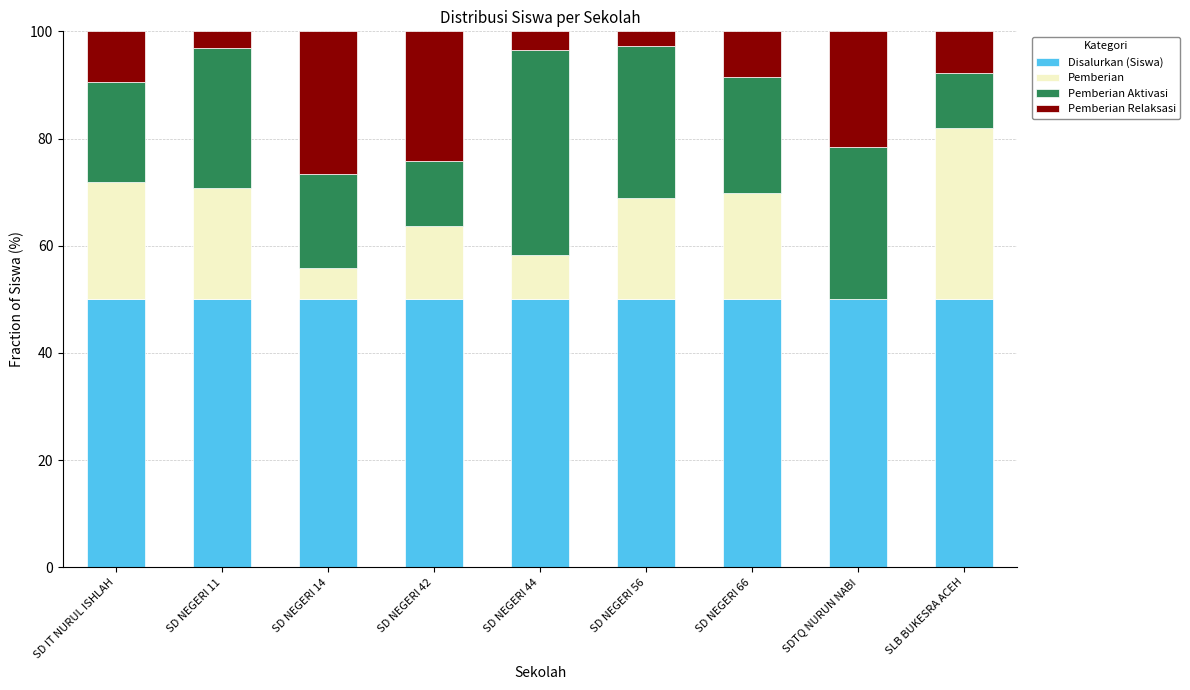

What is the total value across all series at SD NEGERI 66?

100.0